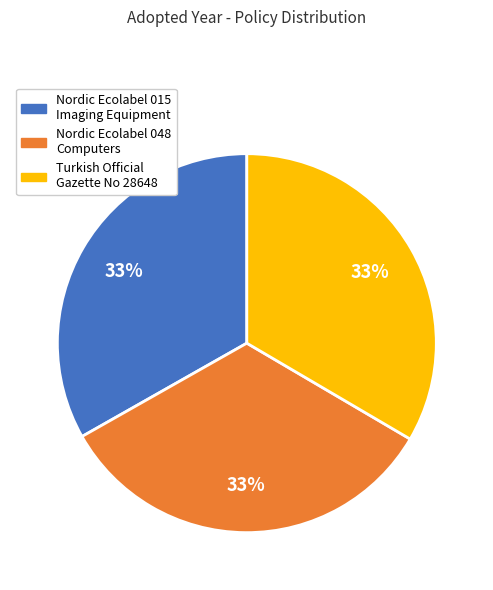

To the nearest percent, what is the average slice percentage?

33%